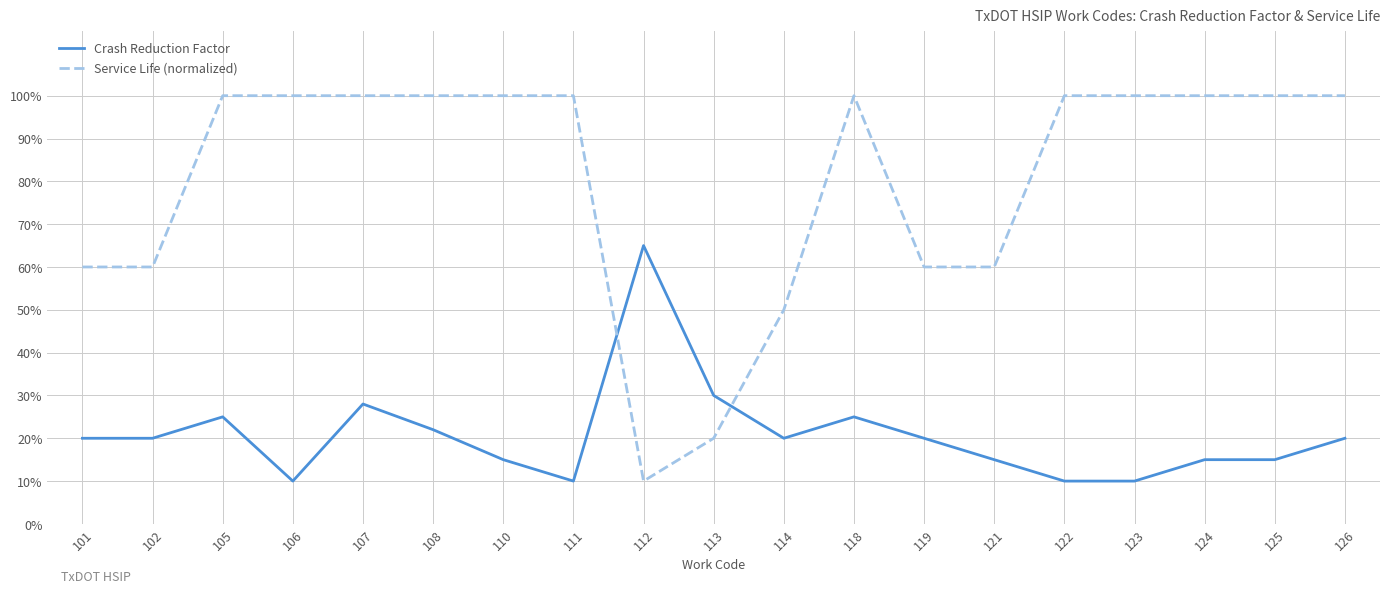

True or false: Service Life (normalized) has a value of 1.0 at 125.

True